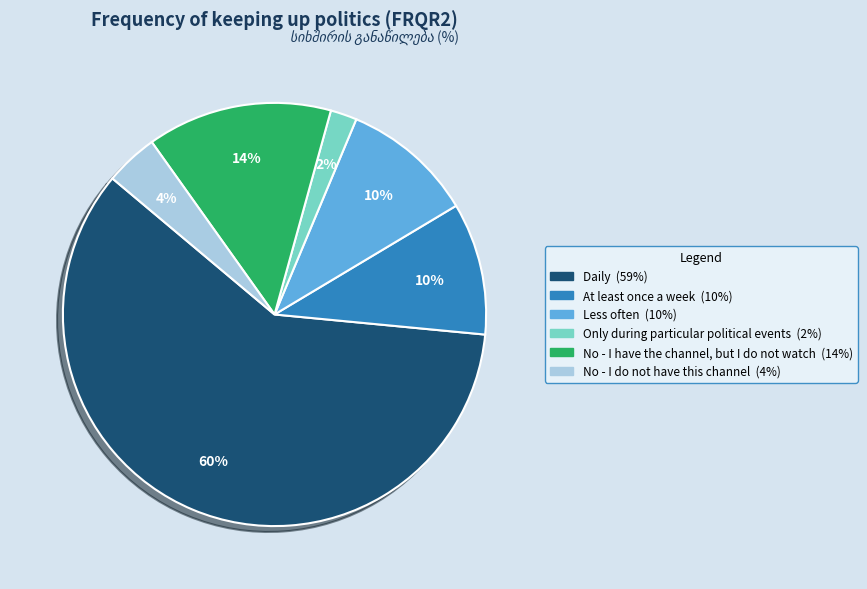

Does any single category account for the majority?

Yes